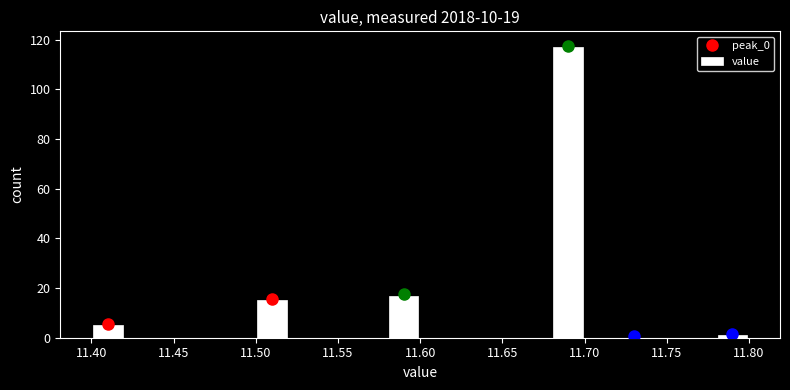

How tall is the bar that spans 11.50 to 11.52 on the x-axis? The values are not printed on the chart, so give them approximately, as read against the axis.

16